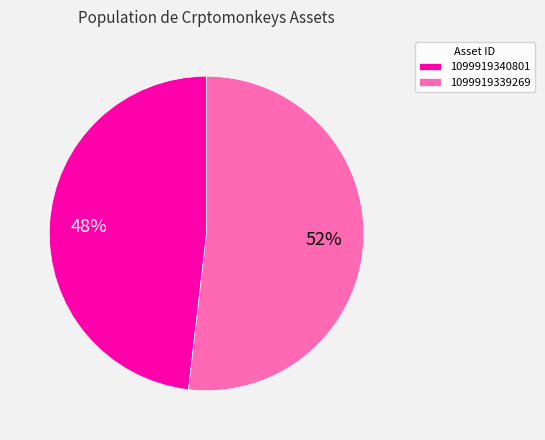

What is the largest slice in the pie chart?

1099919339269